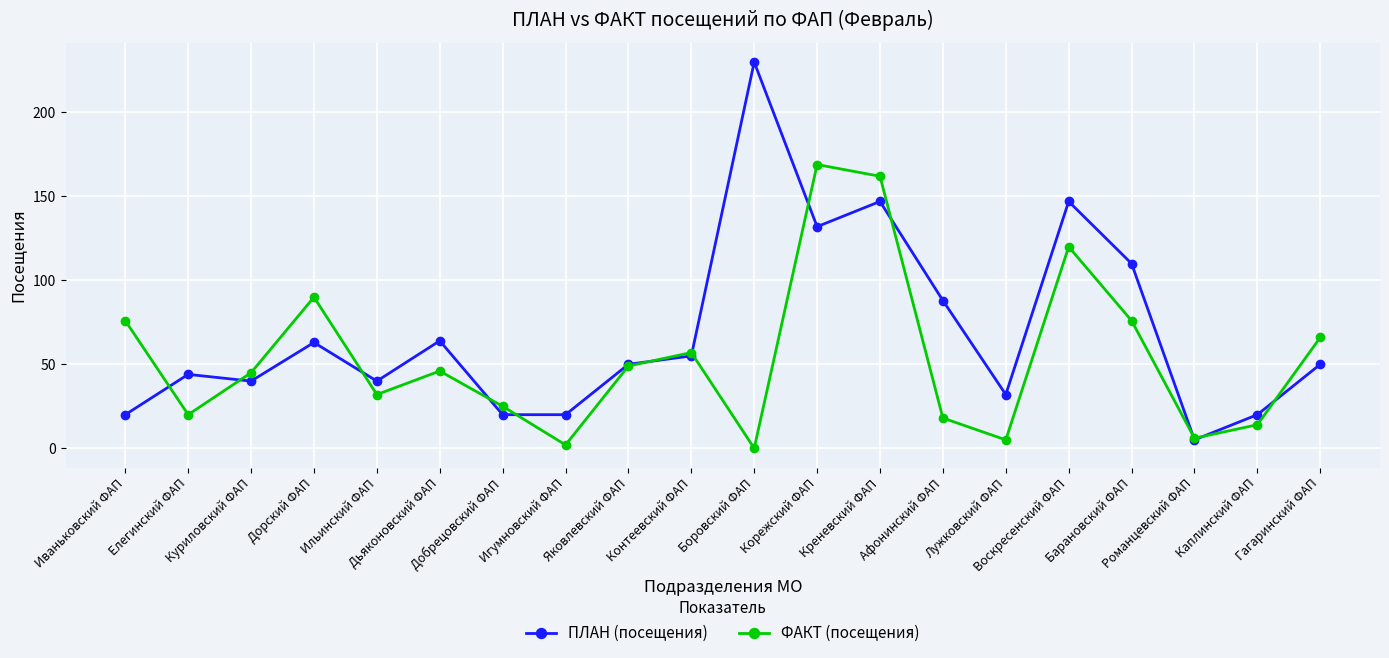

True or false: ПЛАН (посещения) has a value of 91 at Дьяконовский ФАП.

False